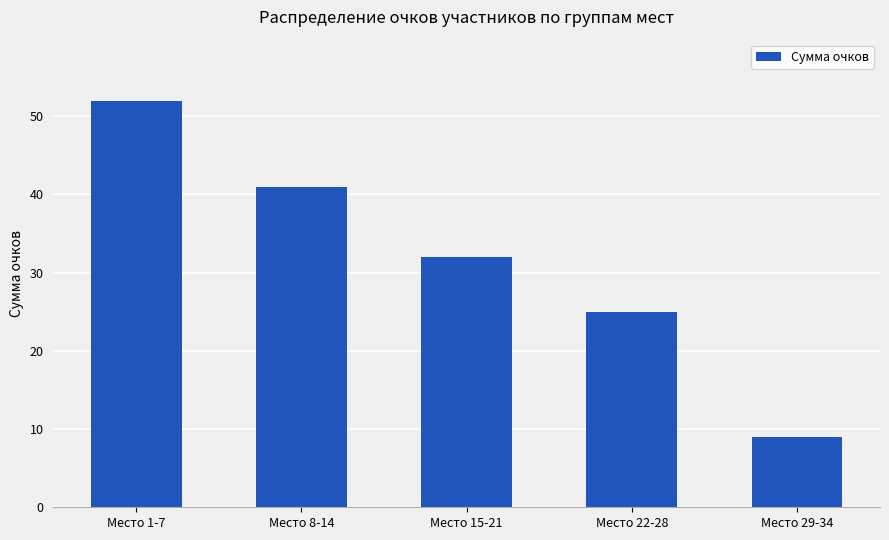

The chart shows a value of 11 at Место 22-28. True or false?

False